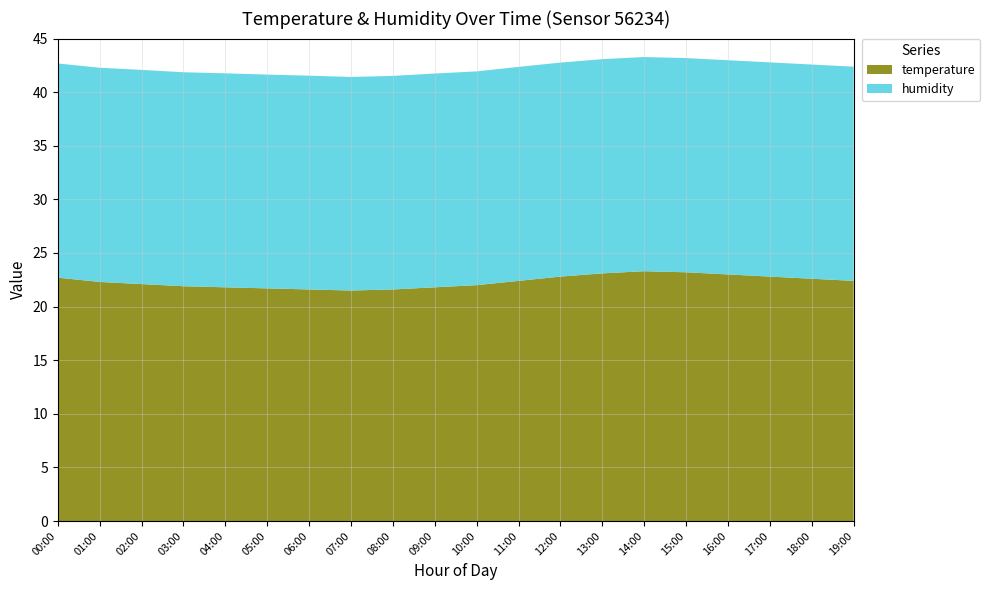

Is it true that temperature equals 33.9 at 18:00?

False